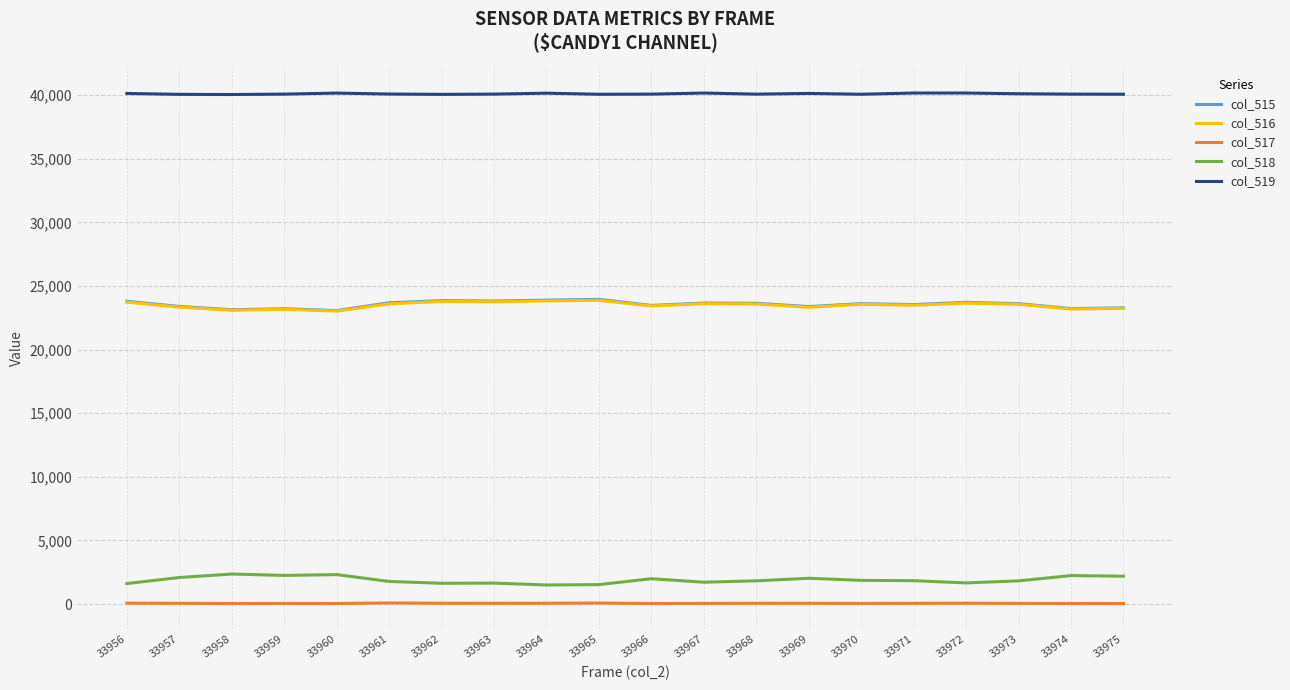

Does the chart display data point markers on the line(s)?

No